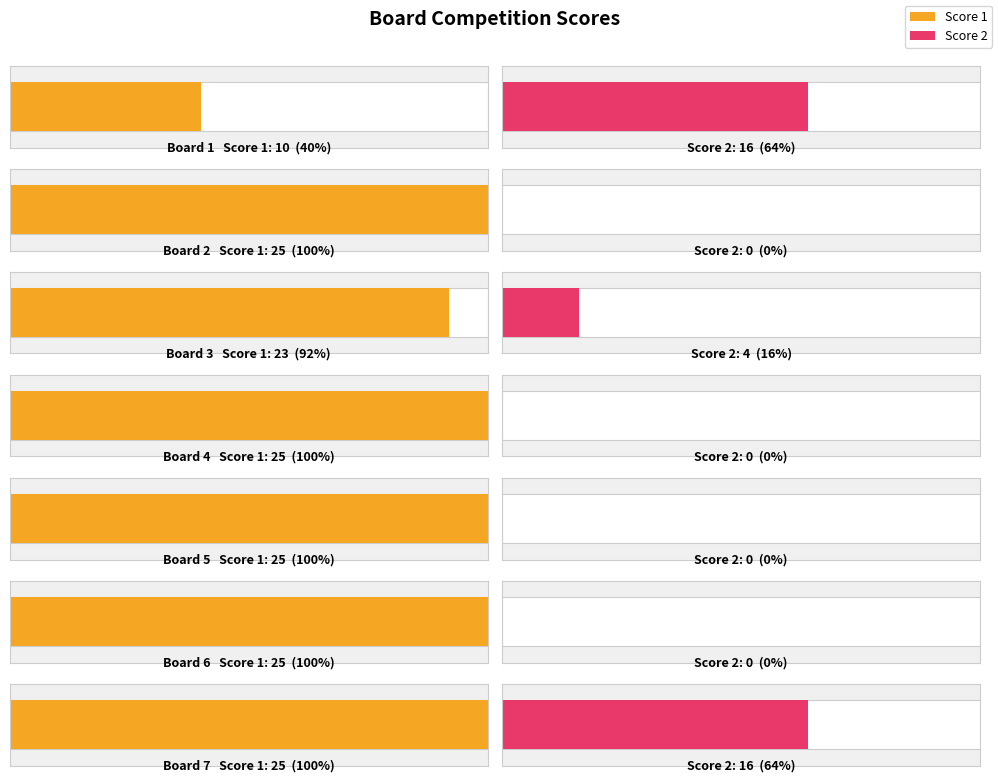

The value of Score 1 at Board 1 is 18. True or false?

False